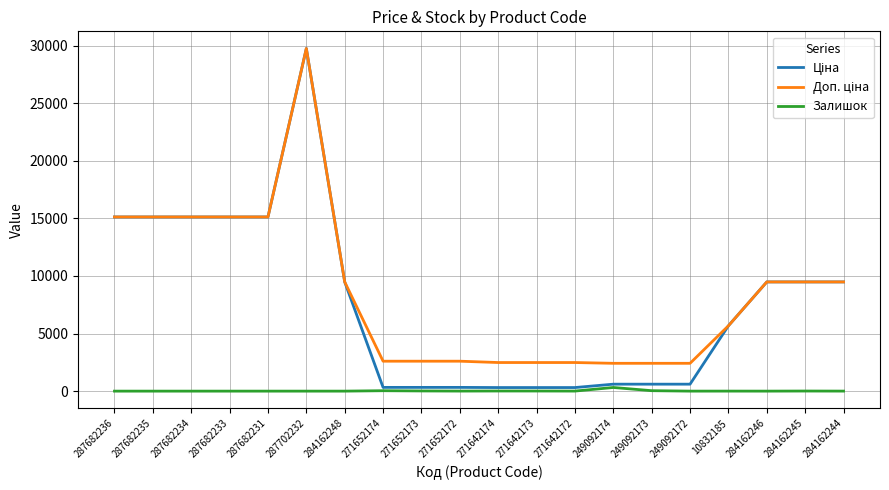

Is it true that Залишок equals 11.0 at 271642174?

True